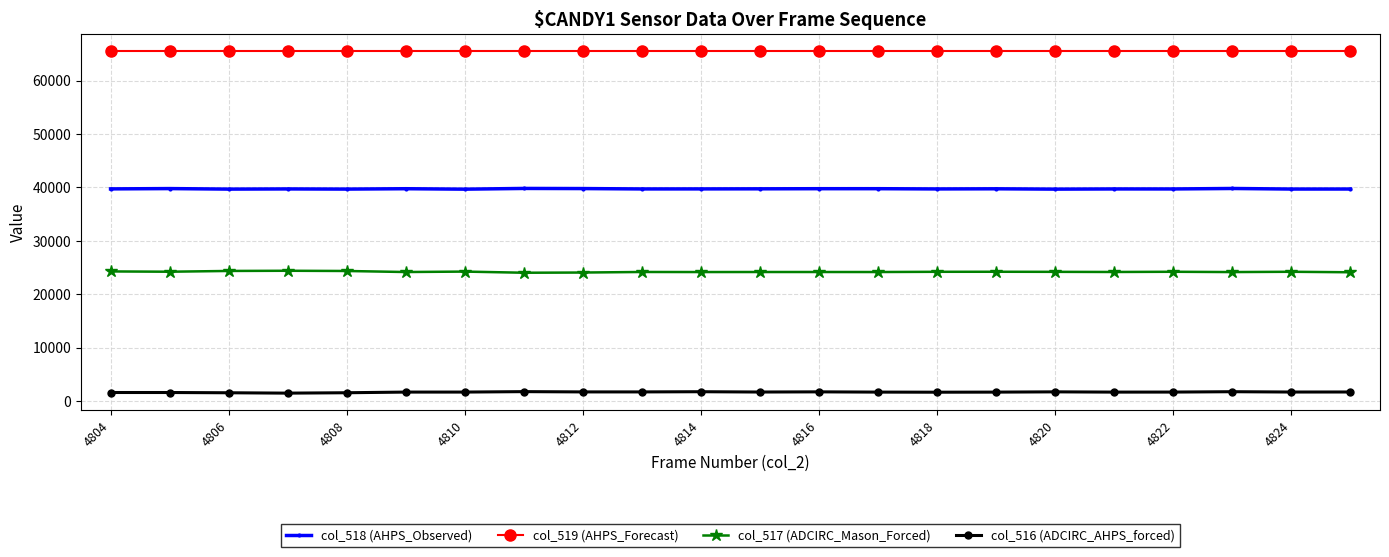

True or false: col_518 (AHPS_Observed) and col_516 (ADCIRC_AHPS_forced) cross at least once.

False